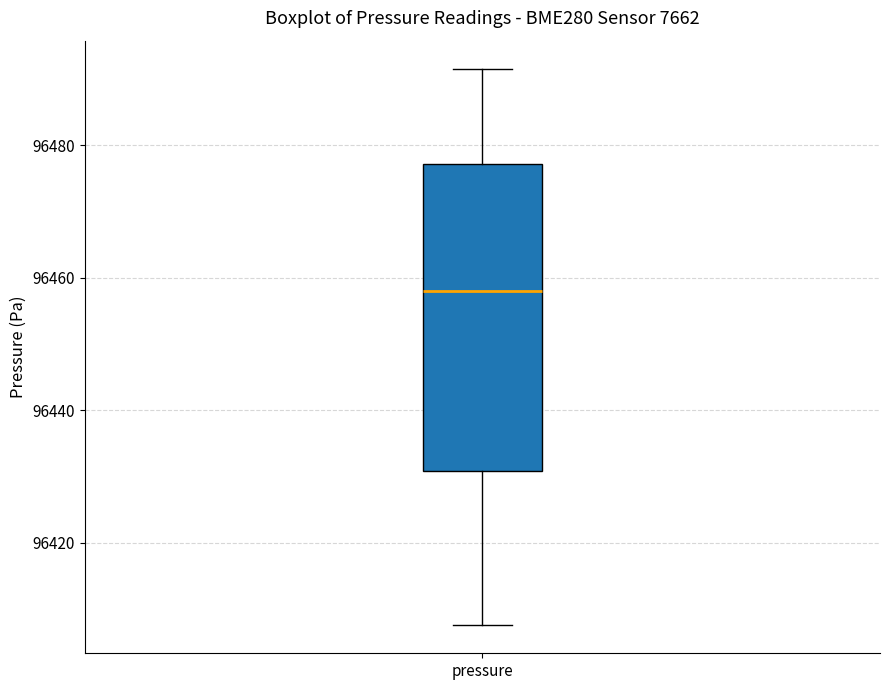

Read this box plot against the y-axis: the position of the median line, the range covered by the box, and the ends of both whiskers. The values are not printed on the chart, so give them approximately, as read against the axis.

median 96458, box 96430 to 96478, whiskers 96408 to 96492